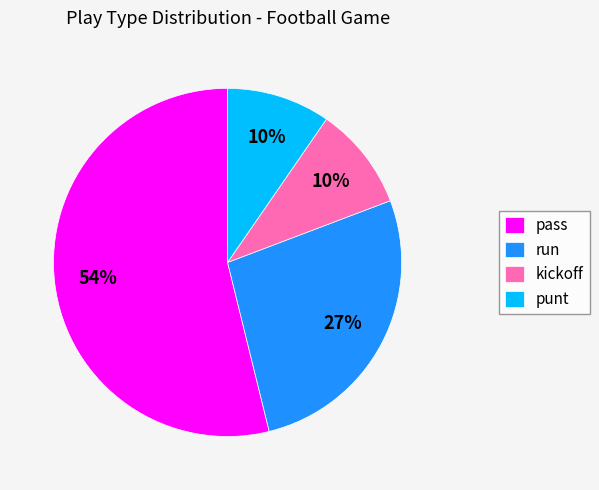

How many segments does this pie chart have?

4